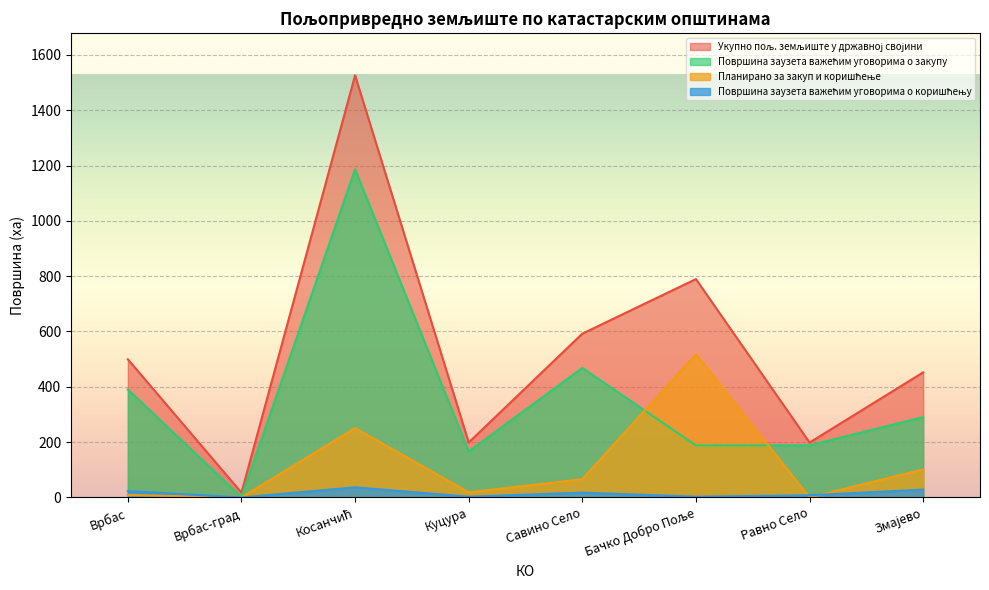

How many values in the Укупно пољ. земљиште у државној својини series exceed 499?

4